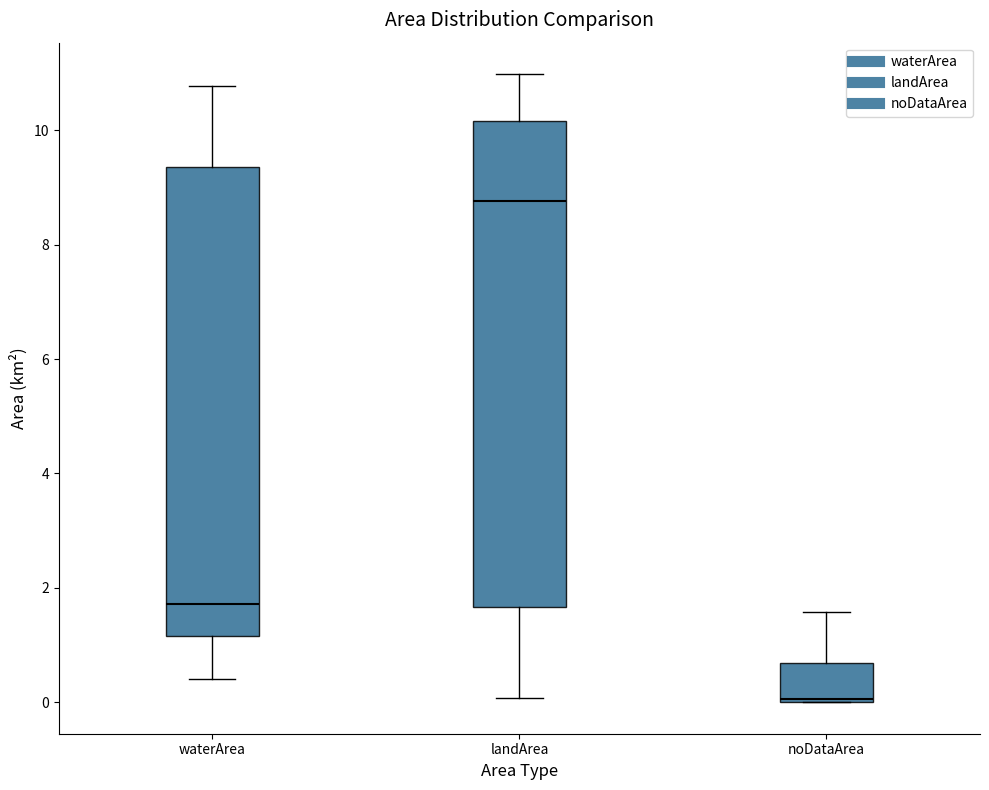

Reading left to right, read every box against the y-axis: the position of its median line, the range the box covers, and the ends of its whiskers. The values are not printed on the chart, so give them approximately, as read against the axis.

waterArea: median 1.8, box 1.2 to 9.4, whiskers 0.4 to 10.8
landArea: median 8.8, box 1.6 to 10.2, whiskers 0.0 to 11.0
noDataArea: median 0.0 (just above the box's lower edge), box 0.0 to 0.6, whiskers 0.0 to 1.6